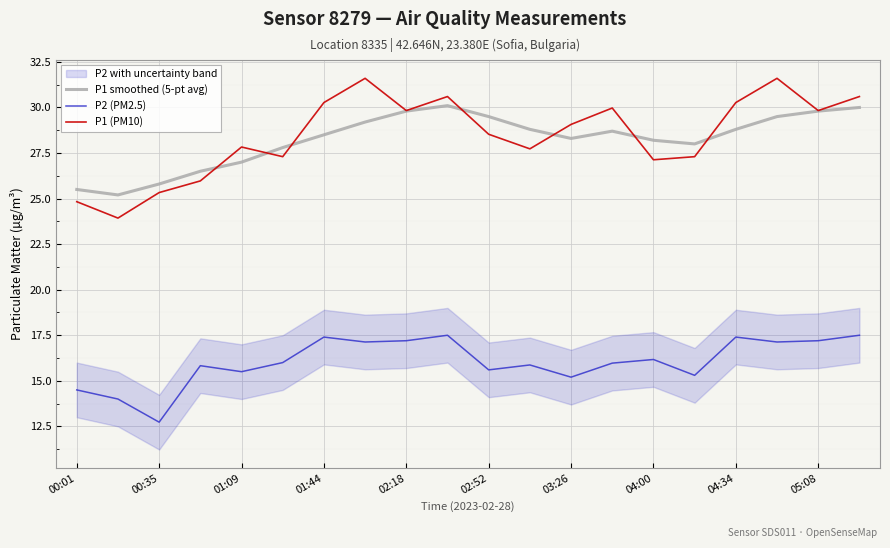

The P2 (PM2.5) series shows 15.9 at 11. True or false?

True